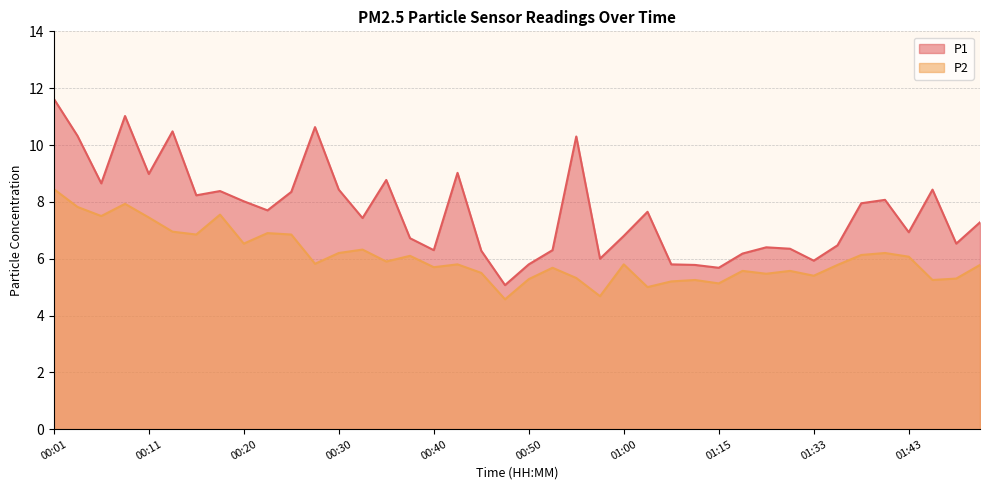

In P1, how many points are higher than both neighbors (excluding endpoints)?

11